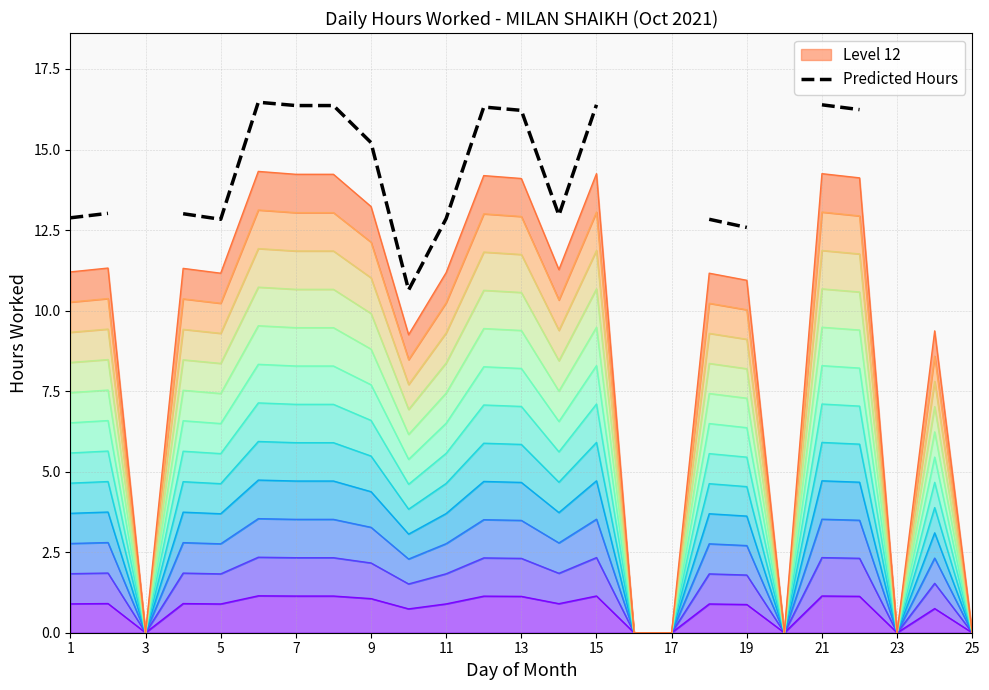

Is it true that the value at 7 is 18.8?

False